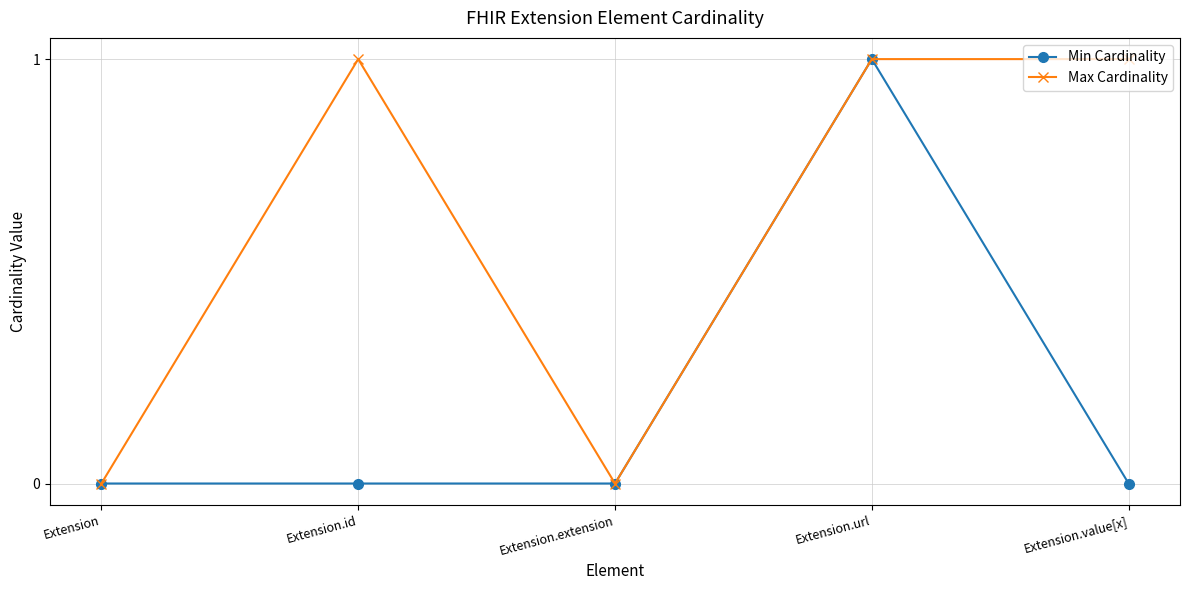

The Max Cardinality series shows 1 at Extension.extension. True or false?

False